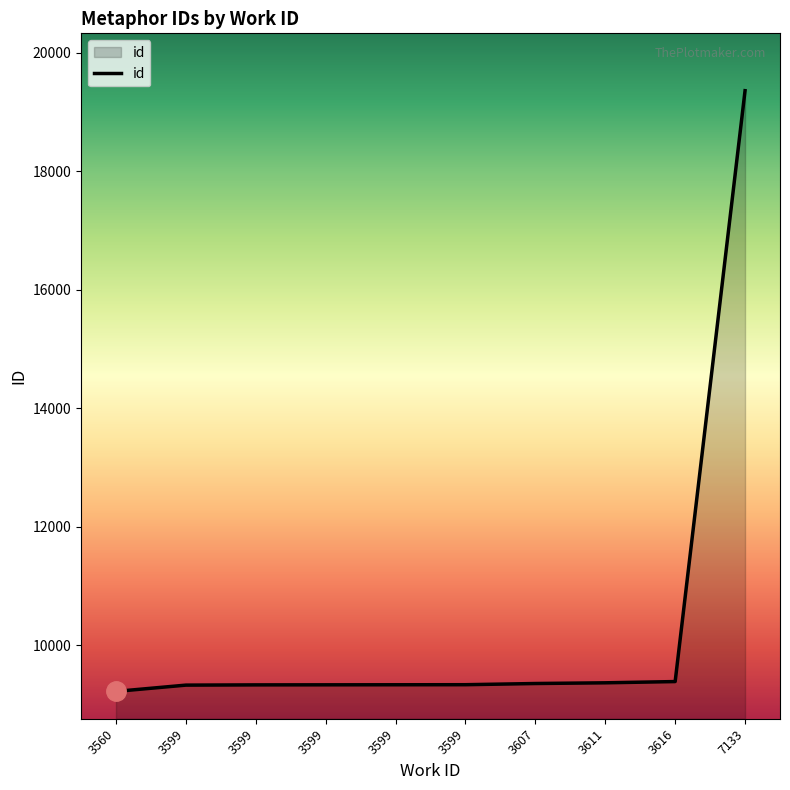

Reading left to right, list all the values displayed in this chart.

9223	9329	9333	9334	9335	9336	9356	9368	9389	19359